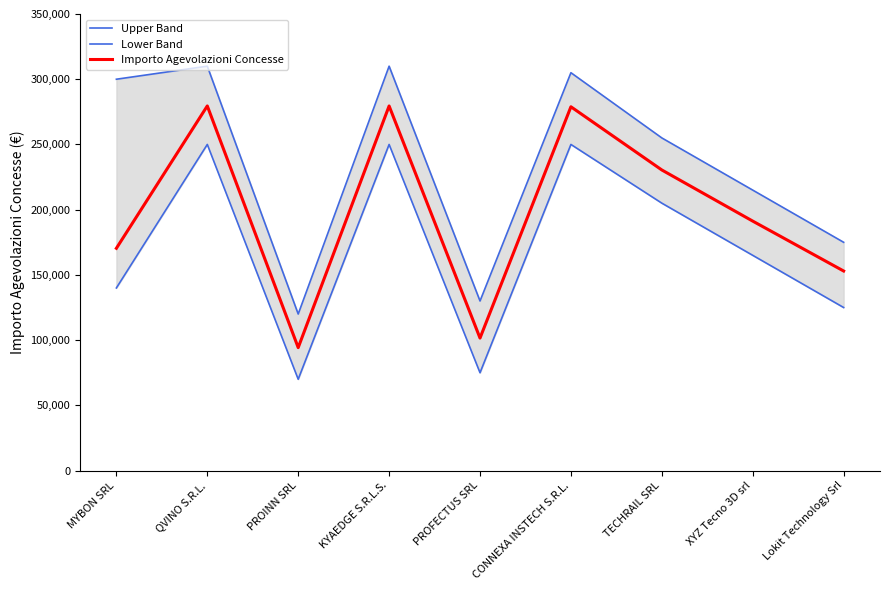

How many interior local valleys does the Importo Agevolazioni Concesse series have?

2